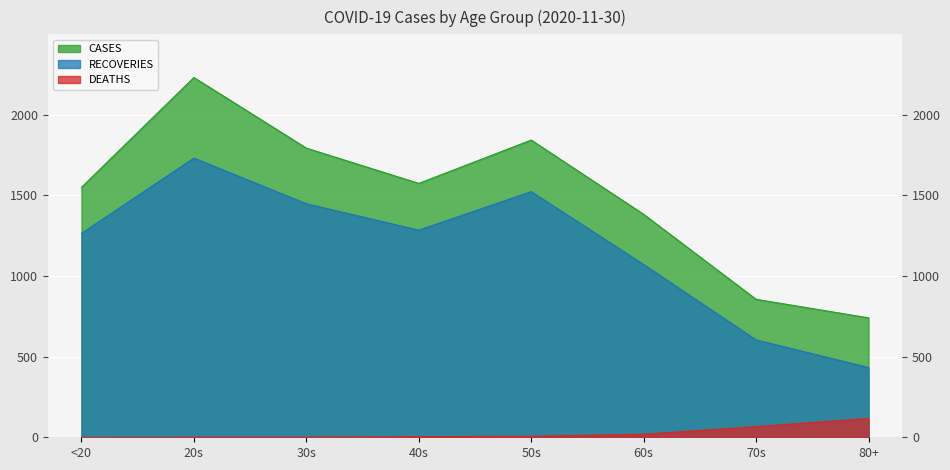

What is the value of the RECOVERIES point at the 5th from the left?

1524